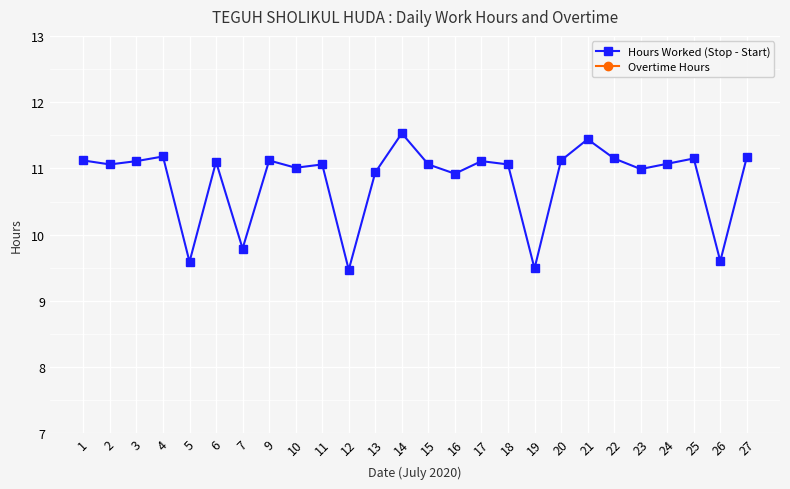

Between 14 and 22, which series saw the biggest shift?

Hours Worked (Stop - Start)